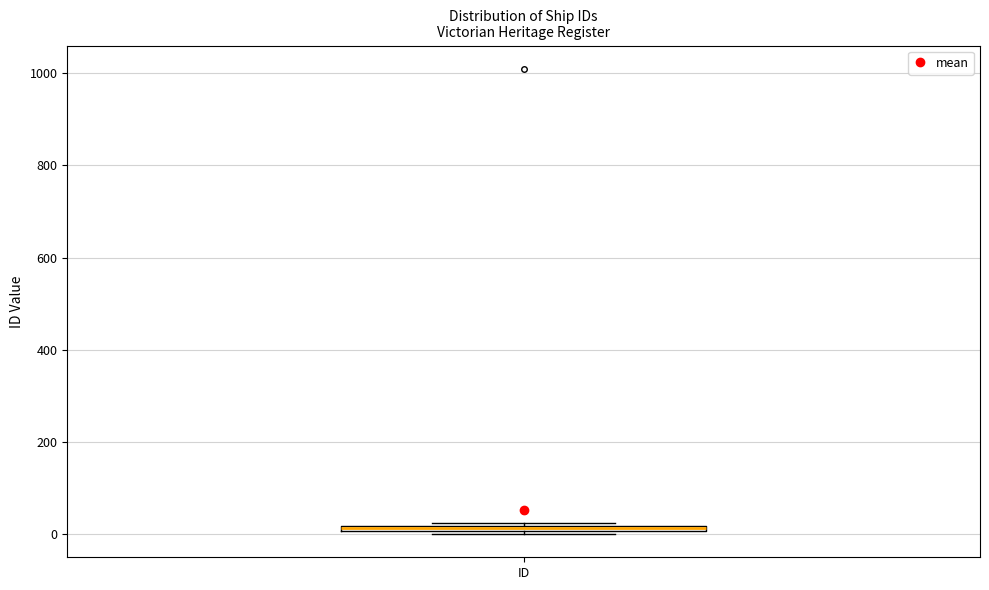

Where is the upper edge of the box for ID on the y-axis? The values are not printed on the chart, so give them approximately, as read against the axis.

20